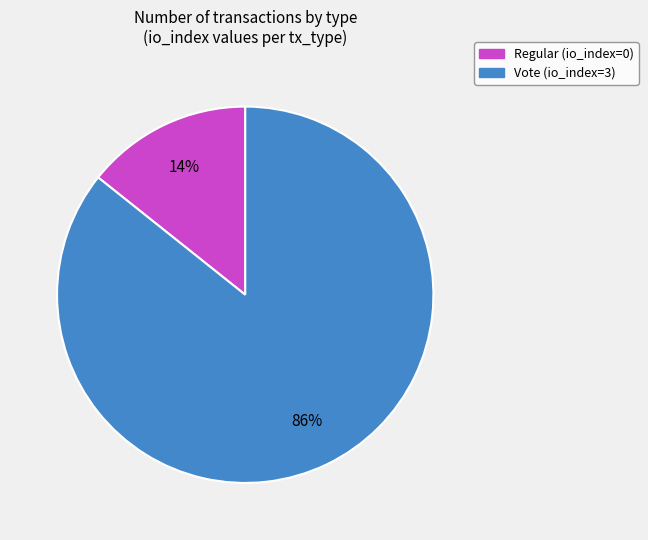

Is the sum of Vote (io_index=3) and Regular (io_index=0) greater than half?

Yes